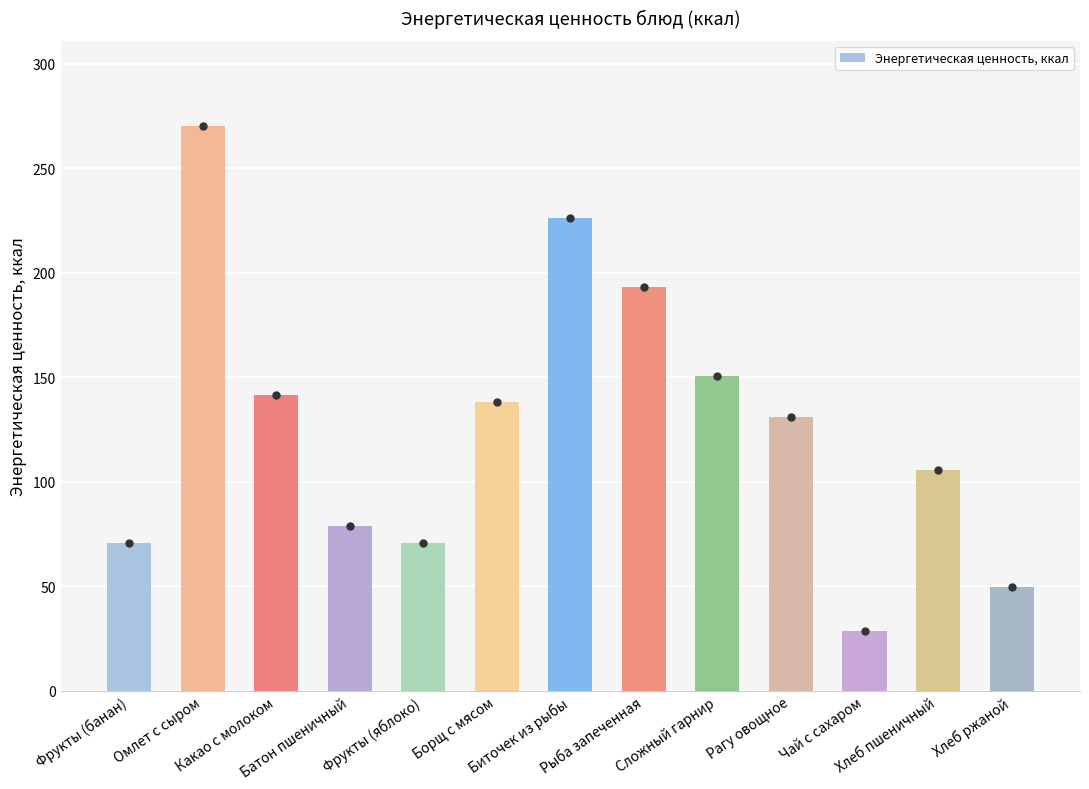

What is the difference between the maximum and minimum values?

241.6